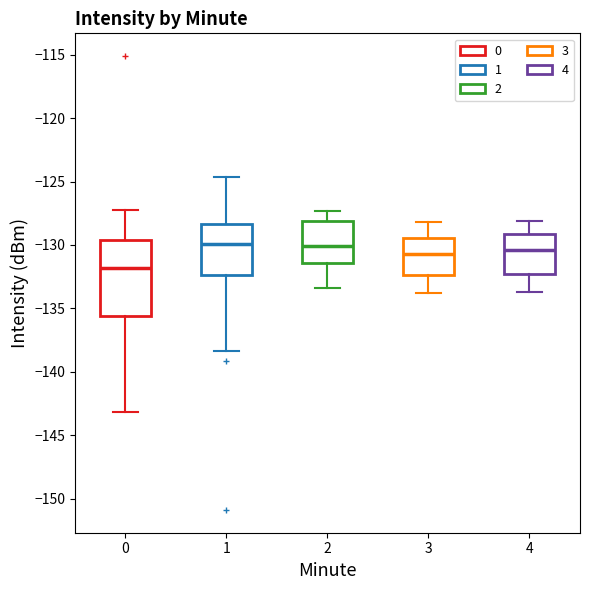

Which box's median line is the lowest?

0